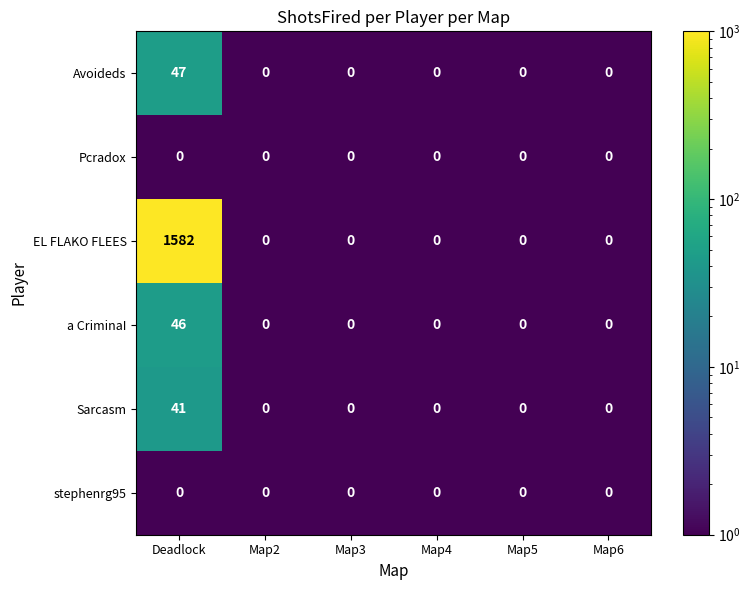

At which category does the chart reach its peak across all series?

Deadlock